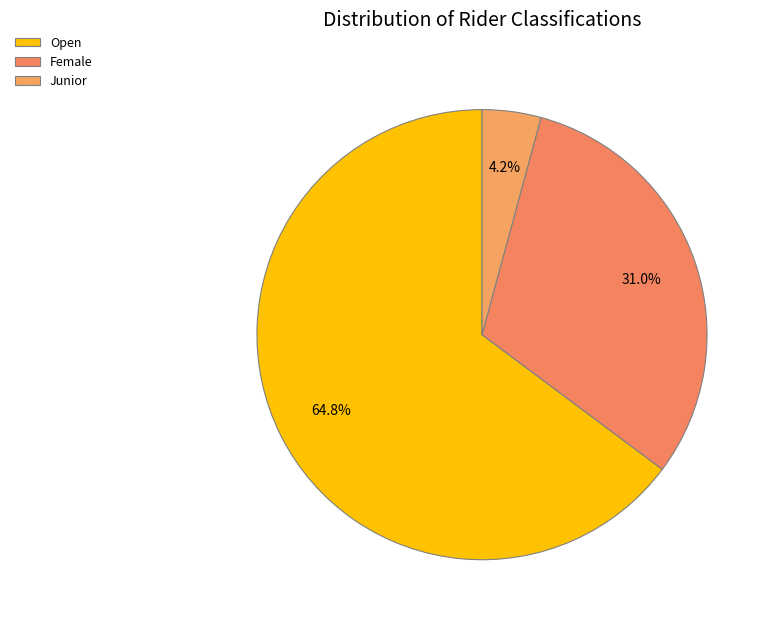

How many slices are in this pie chart?

3